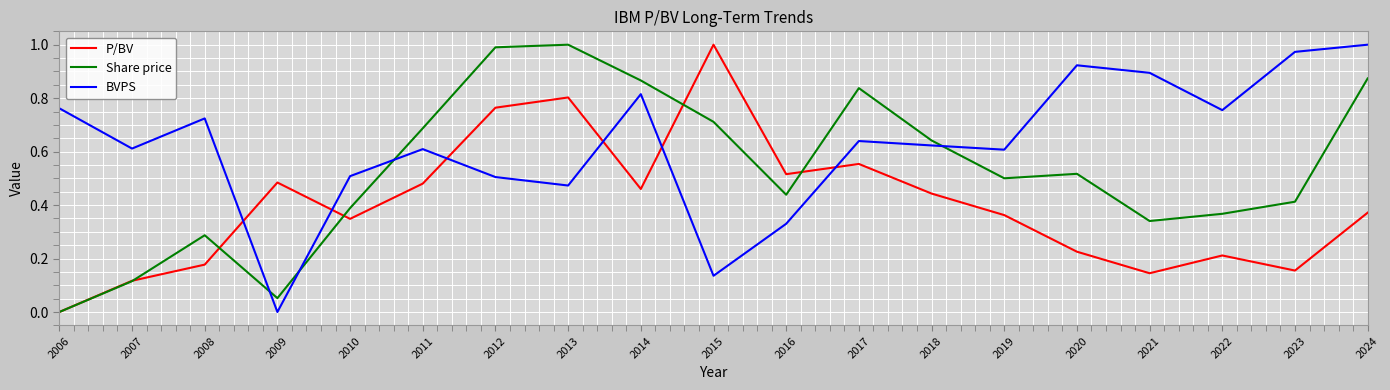

Between 2016 and 2019, which series saw the biggest shift?

BVPS